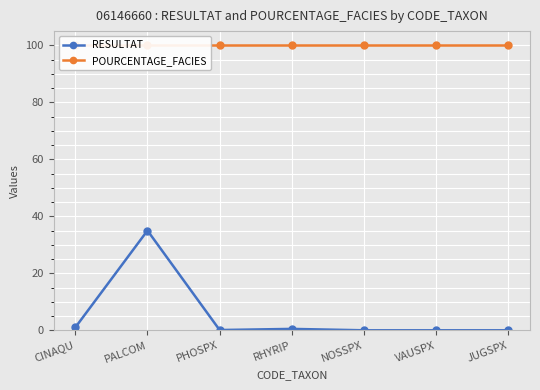

Reading left to right, extract all data points from this chart.

RESULTAT: 1.0	35.0	0.1	0.5	0.0	0.0	0.0
POURCENTAGE_FACIES: 100.0	100.0	100.0	100.0	100.0	100.0	100.0